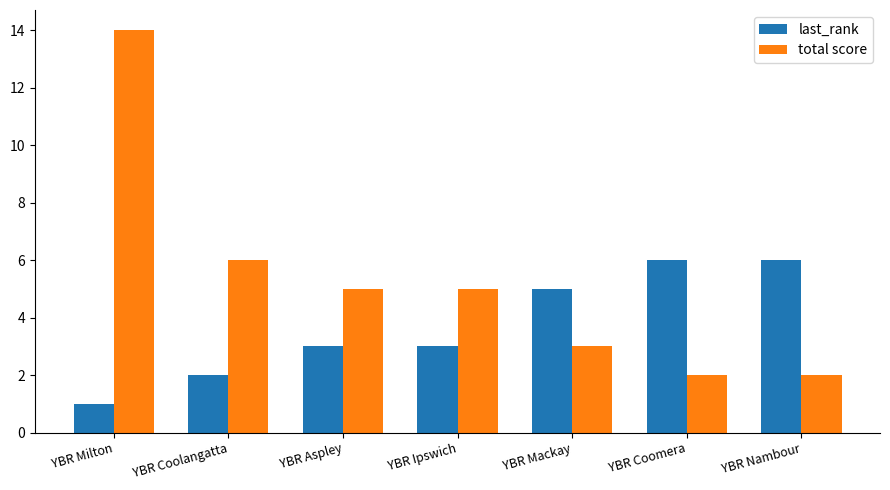

What is the minimum value for last_rank?

1